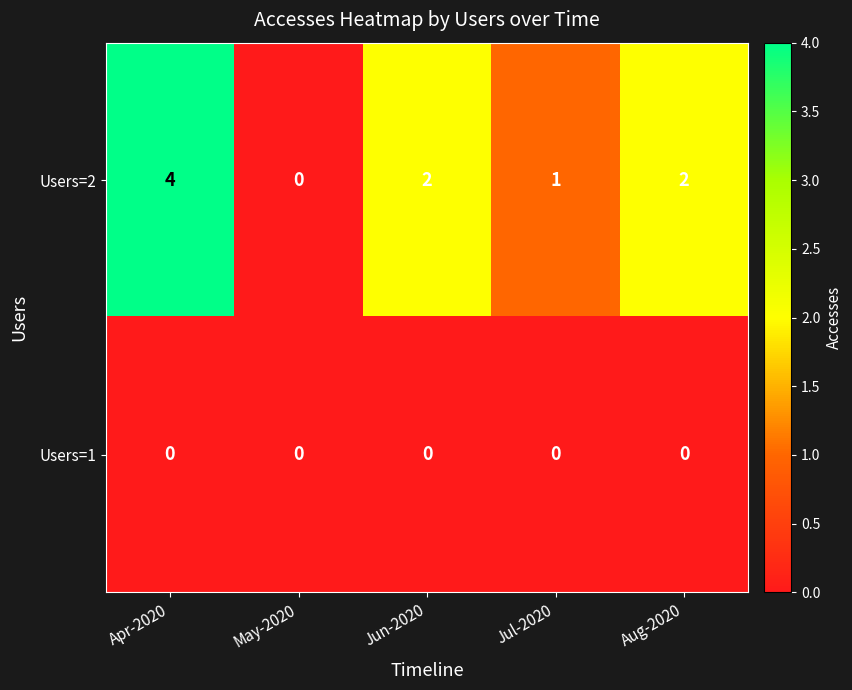

List the series in order of their peak value, highest first.

Users=2, Users=1